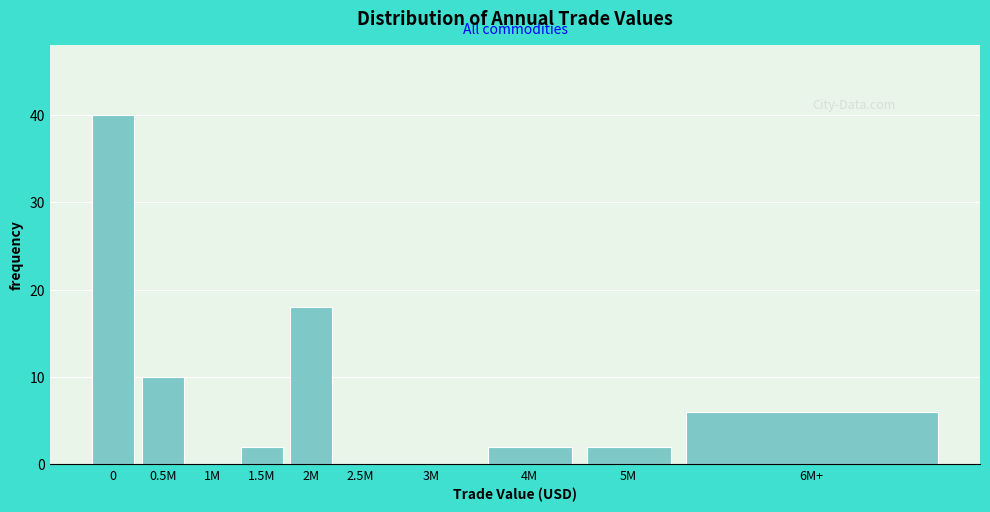

Reading left to right, what are all the values shown in this chart?

0=40	0.5M=10	1M=0	1.5M=2	2M=18	2.5M=0	3M=0	4M=2	5M=2	6M+=6